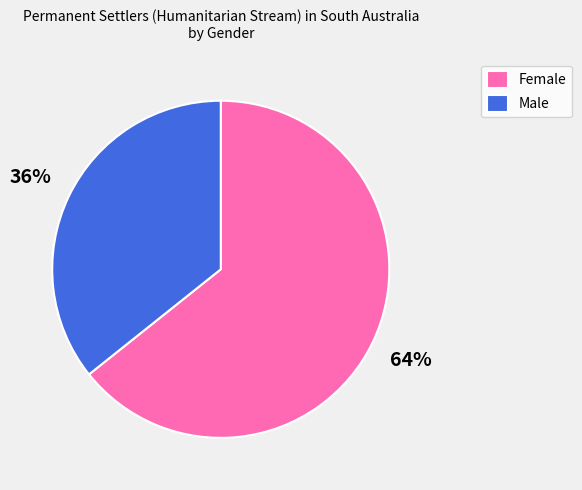

Approximately how many times larger is the value at Female compared to Male?

1.8